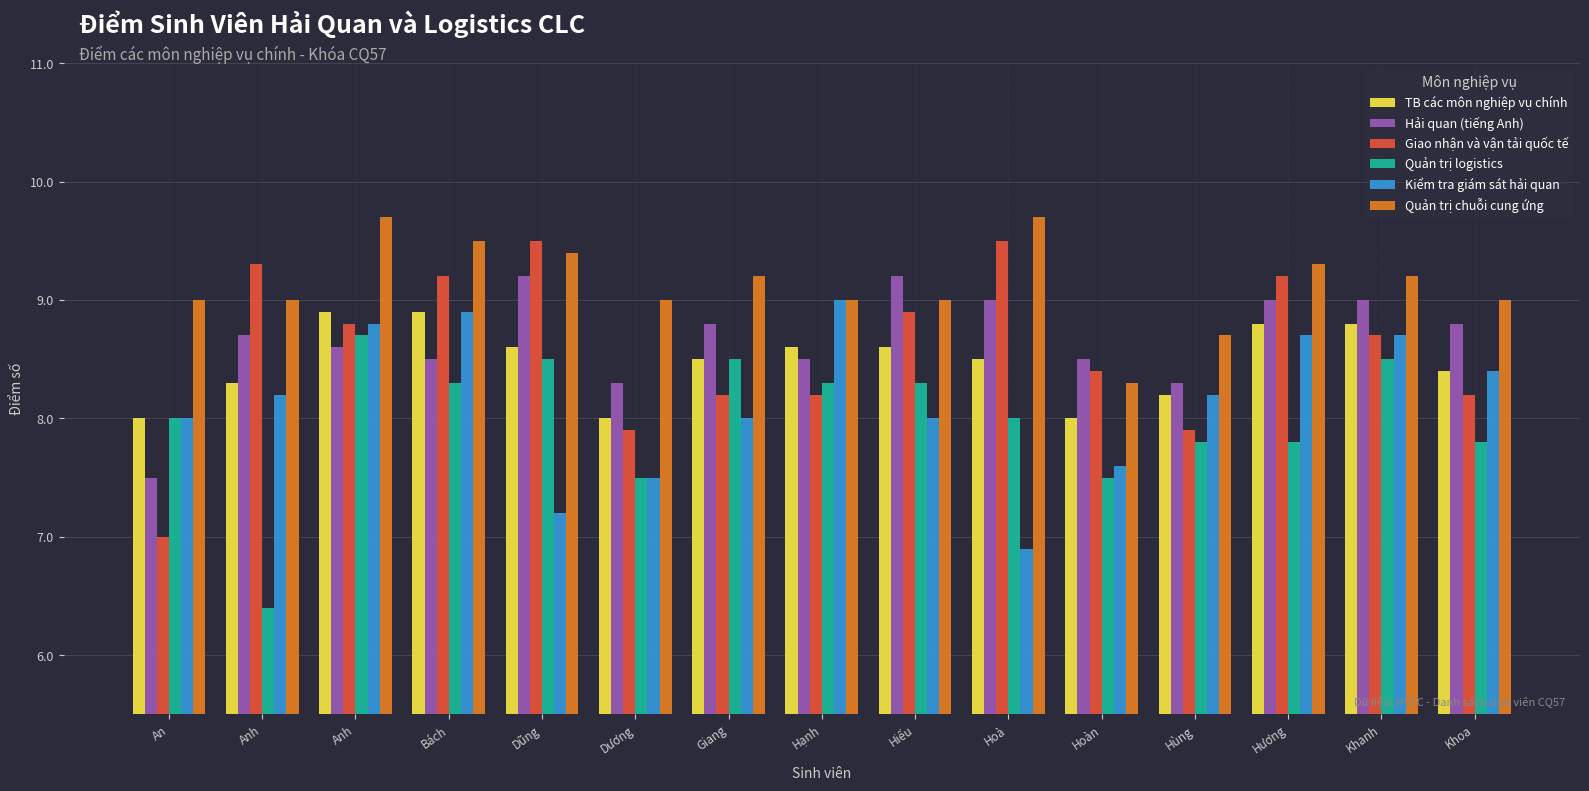

The value of Quản trị logistics at Hoàn is 3.9. True or false?

False